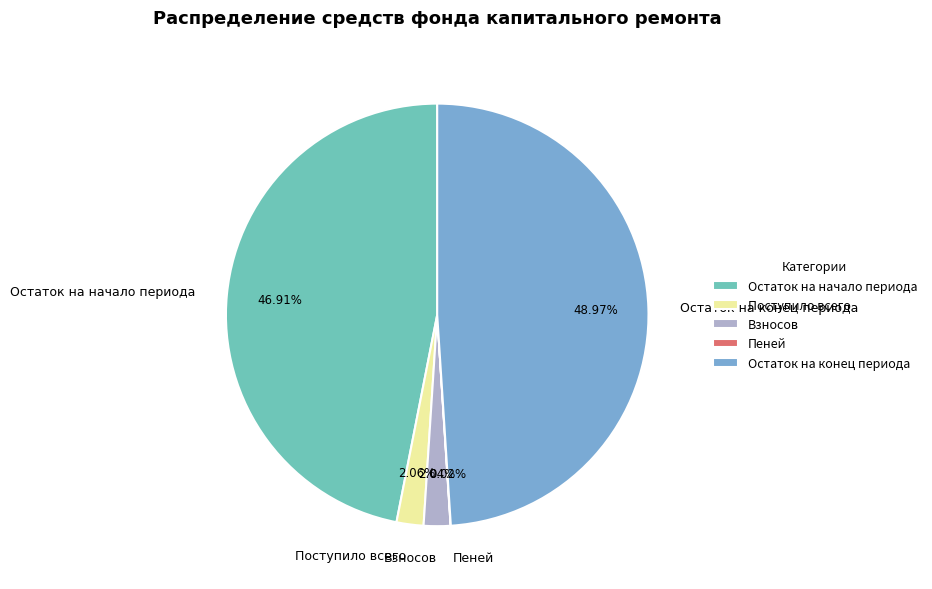

Does any single category account for the majority?

No